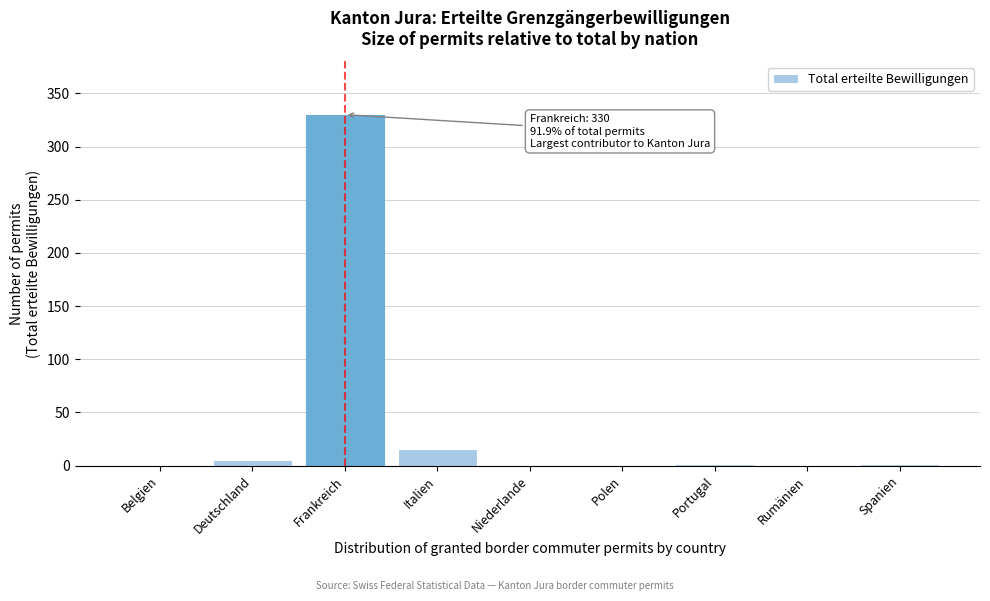

The value at Frankreich is 564. True or false?

False